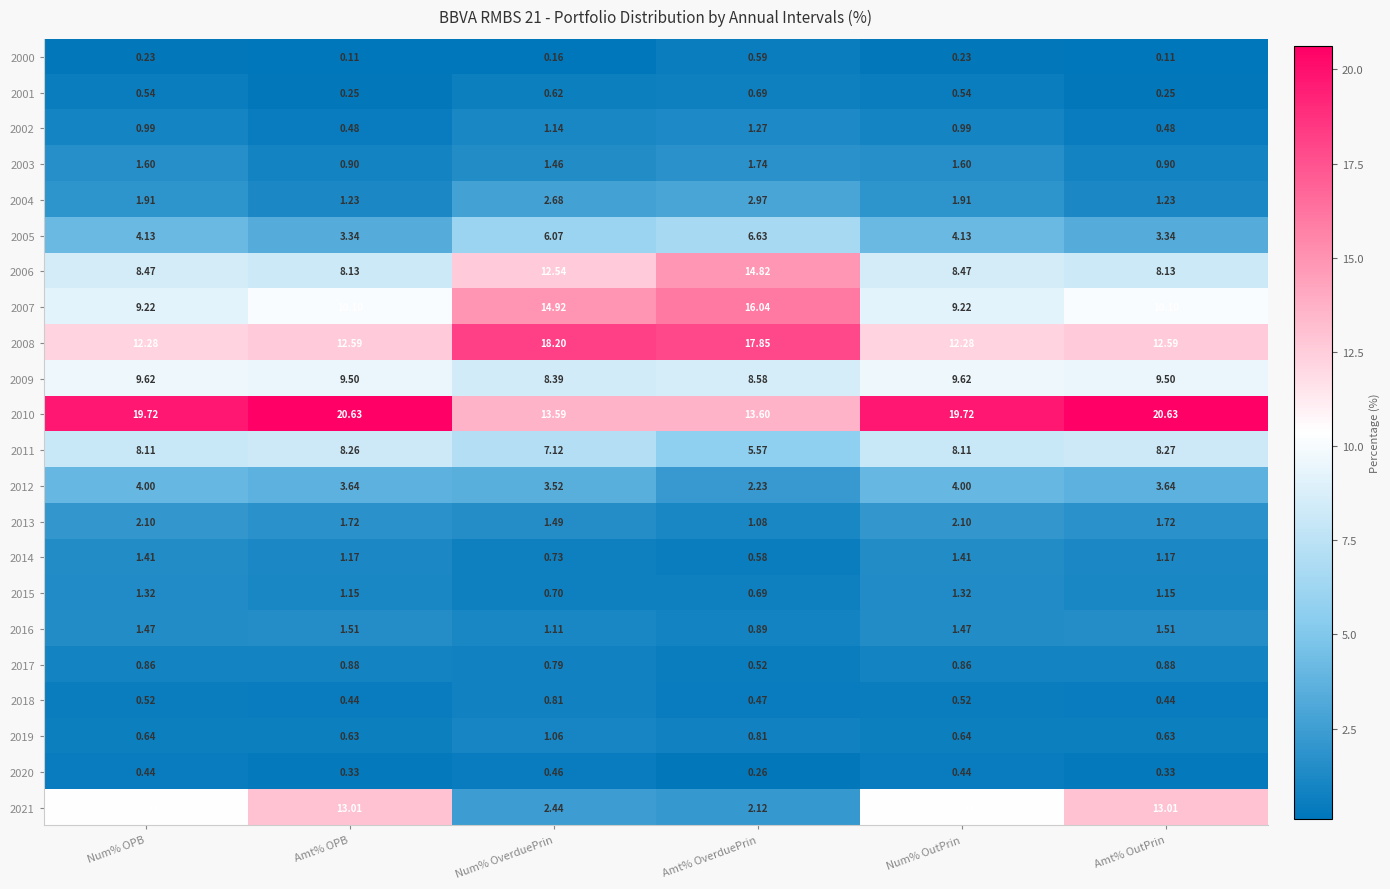

Is the value of 2009 at Num% OutPrin greater than the value of 2007 at Num% OutPrin?

Yes